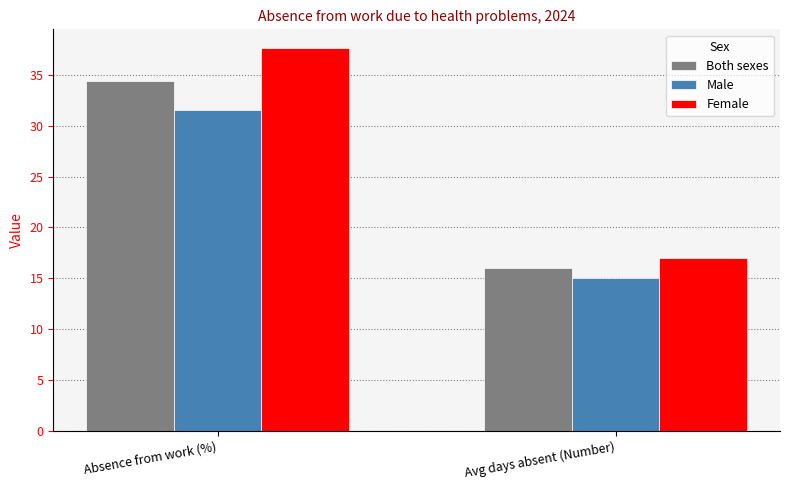

List the series in order of their overall mean, lowest first.

Male, Both sexes, Female